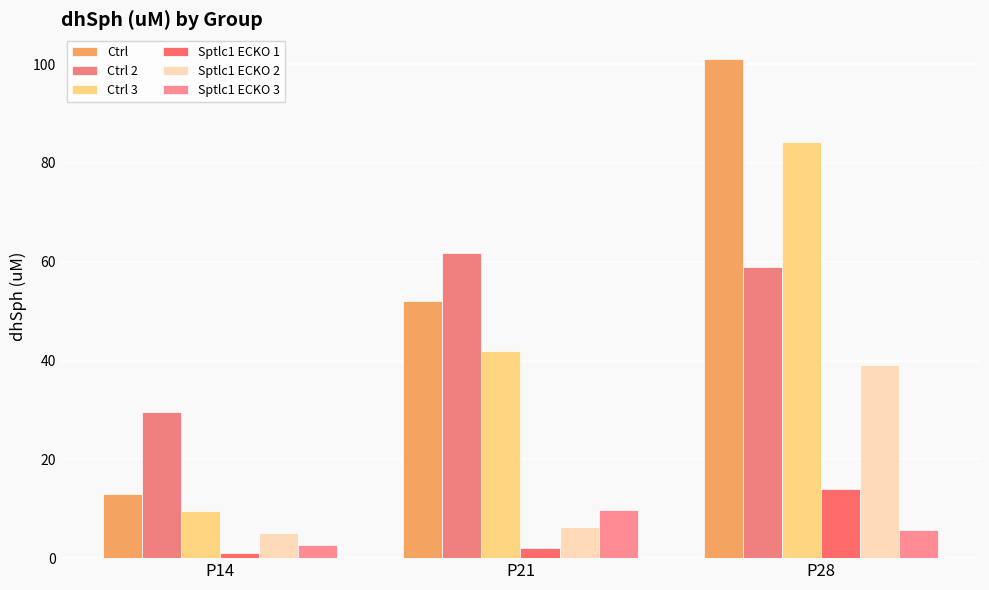

What is the spread (max minus min) of values at P21?

59.6